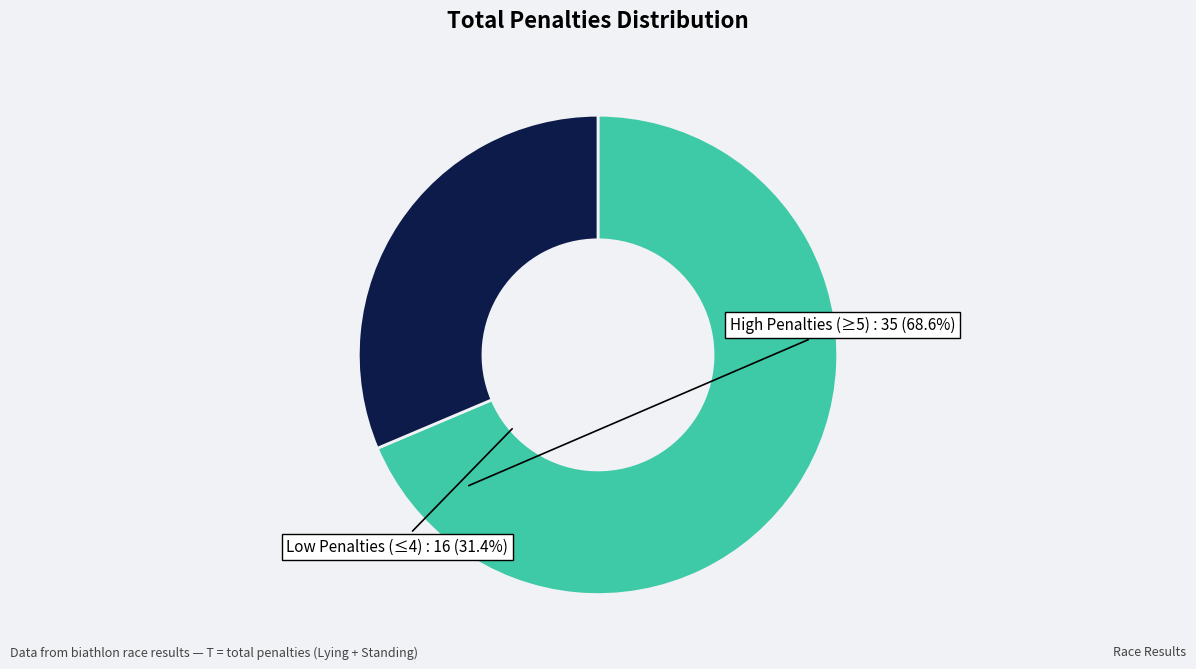

Does any single category account for the majority?

Yes